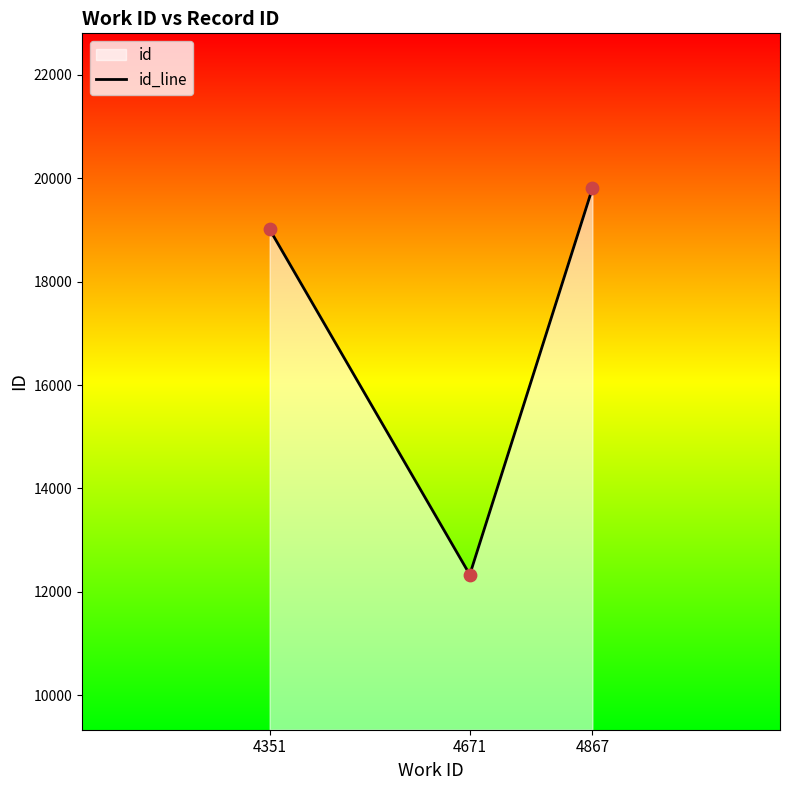

What is the ratio of the value at 4351 to the value at 4867?

1.0